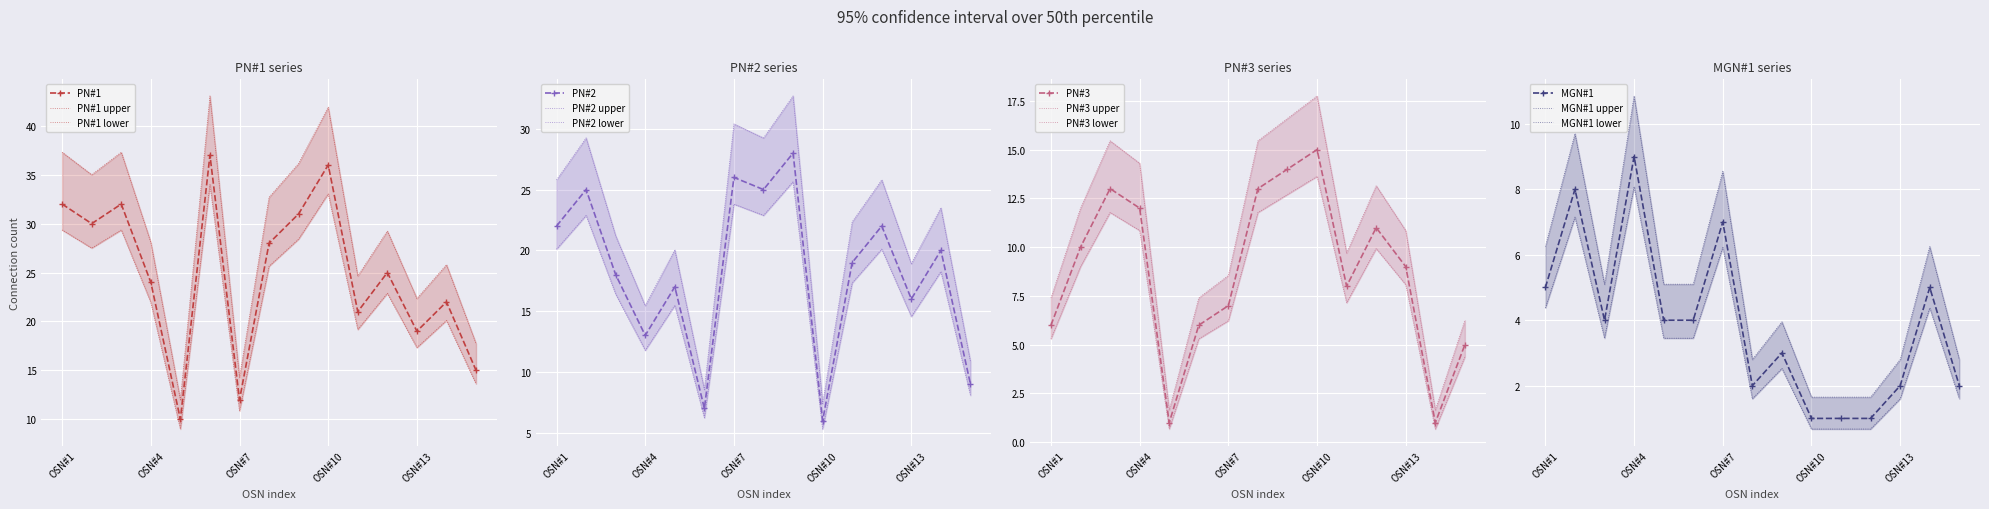

What is the maximum value for PN#1?

37